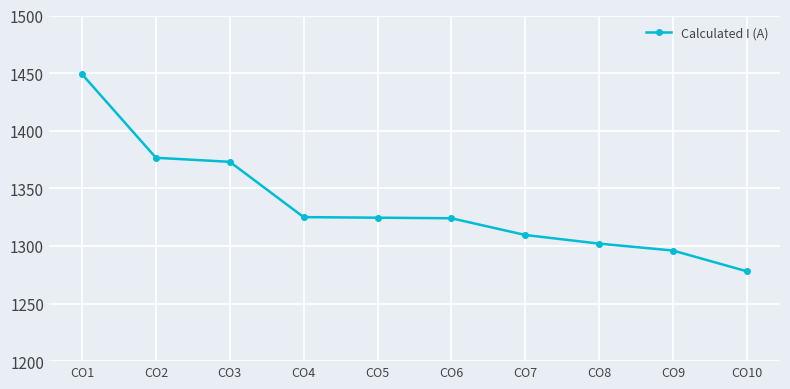

True or false: the data has more than 0 interior local peaks.

False